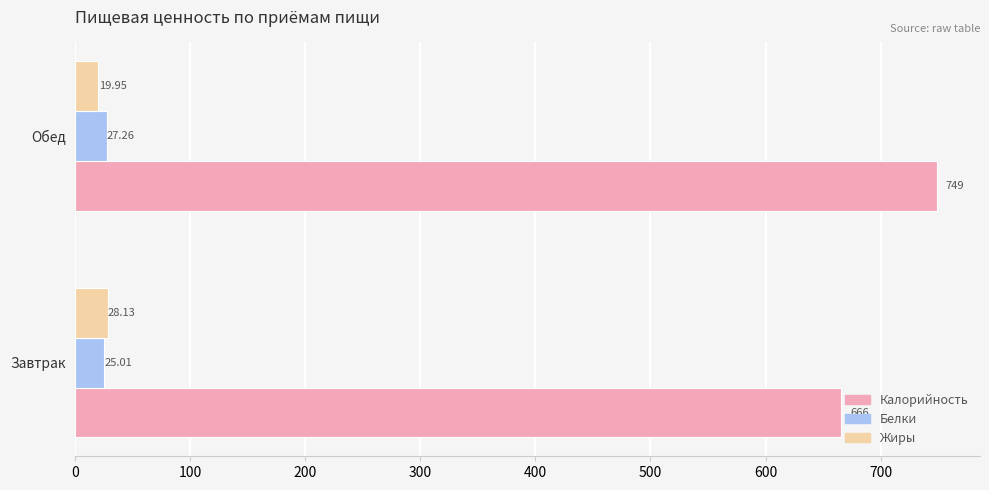

At which category is the sum across all series the highest?

Обед